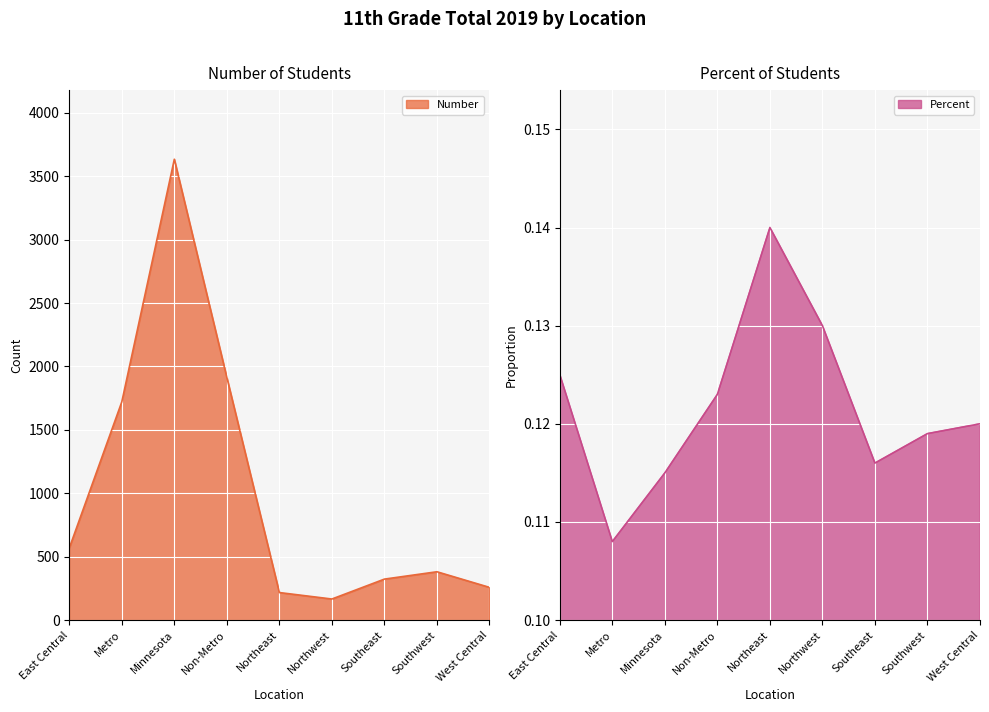

How many lines are shown in the chart?

2